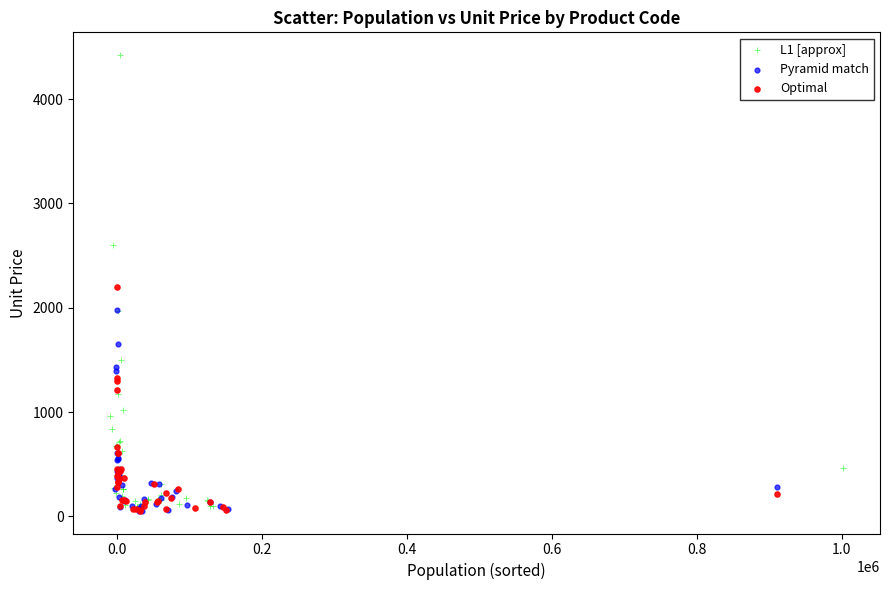

Which series has the widest spread of Y values?

L1 [approx]